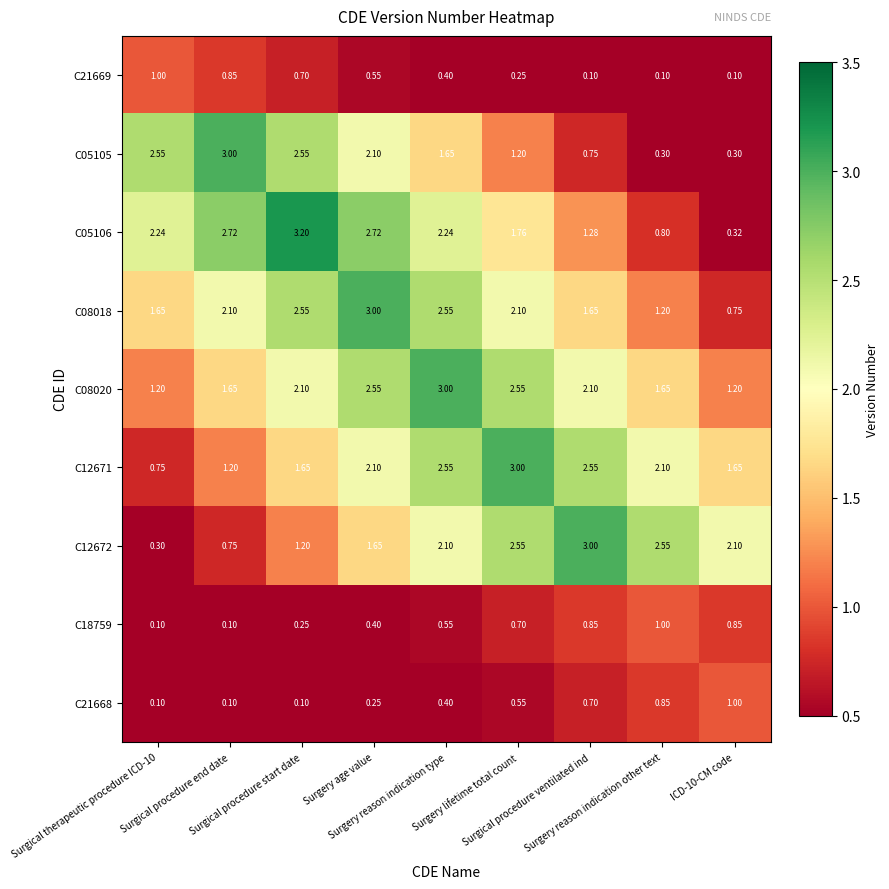

At which category is the sum across all series the highest?

Surgery reason indication type